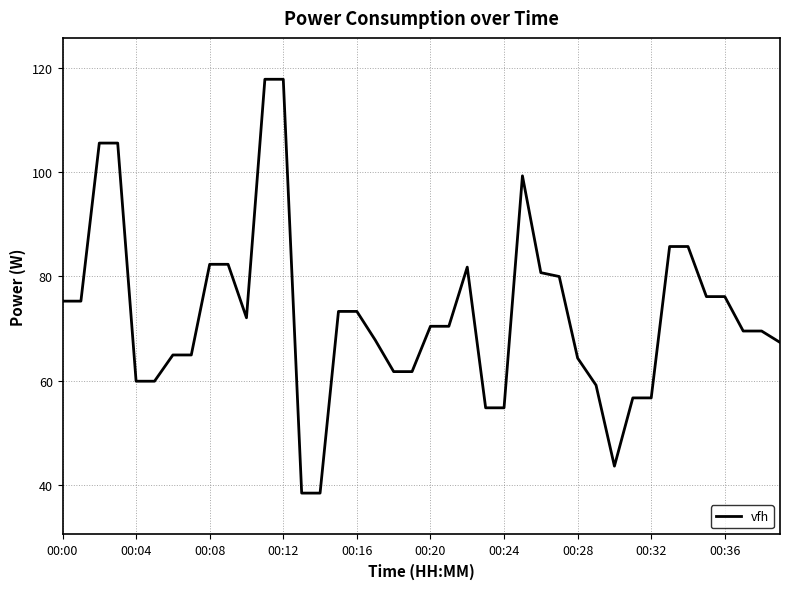

What is the greatest value displayed?

117.8